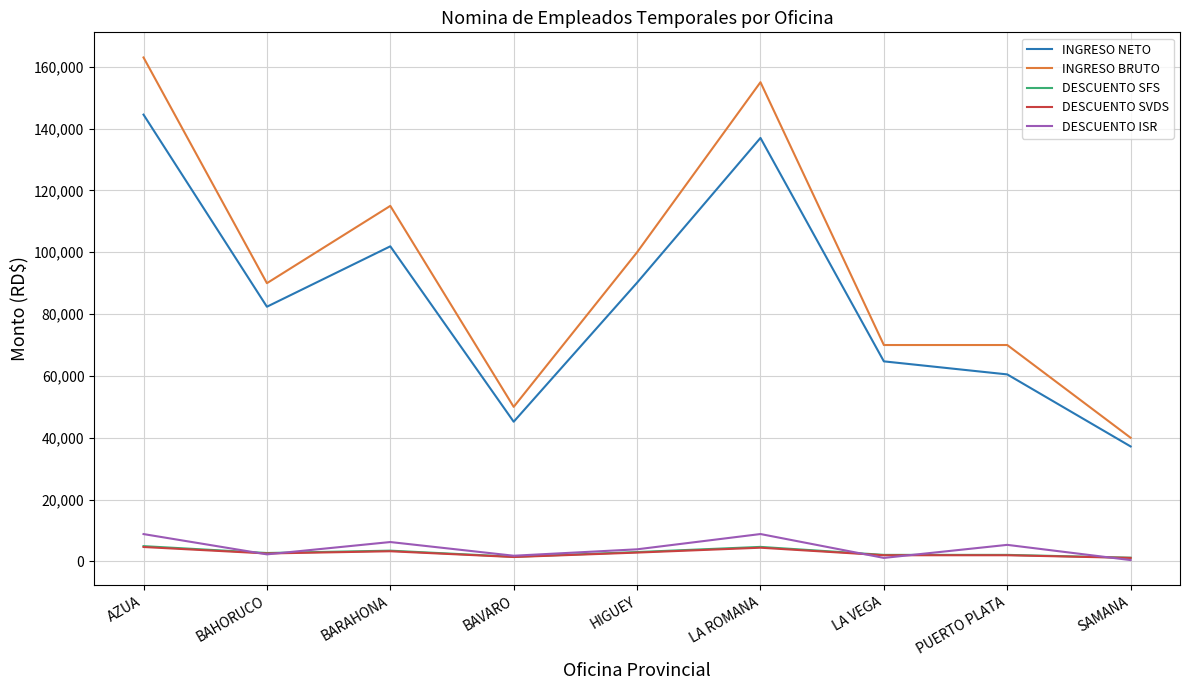

What position from the right is HIGUEY?

5